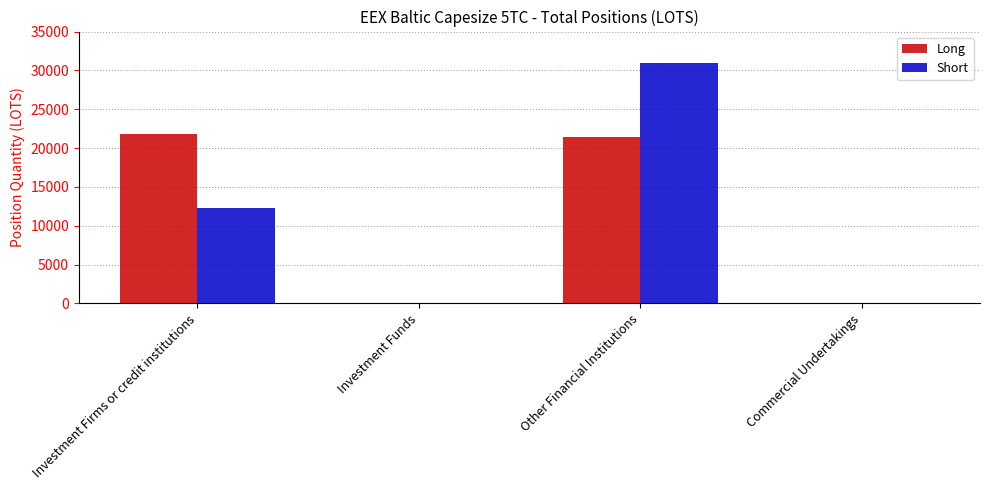

What is the total value across all series at Investment Firms or credit institutions?

34114.8